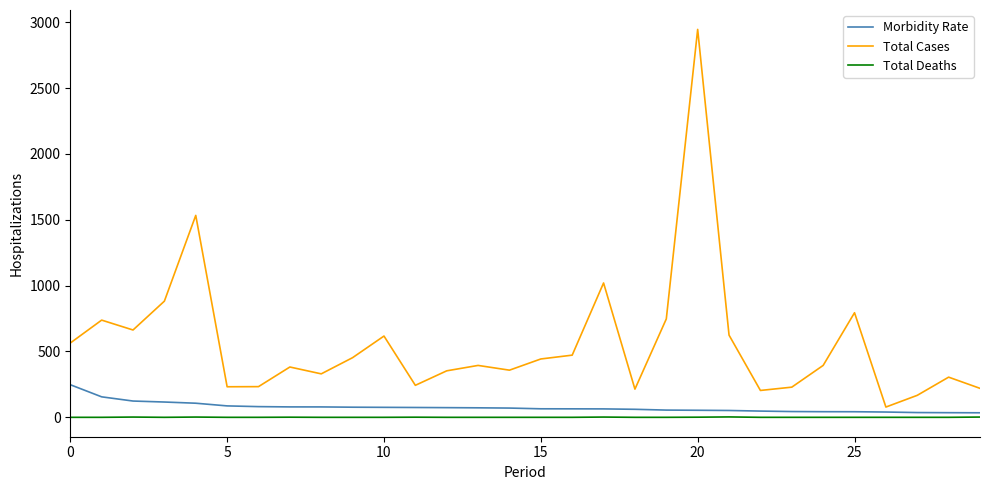

True or false: Total Cases and Total Deaths cross at least once.

False